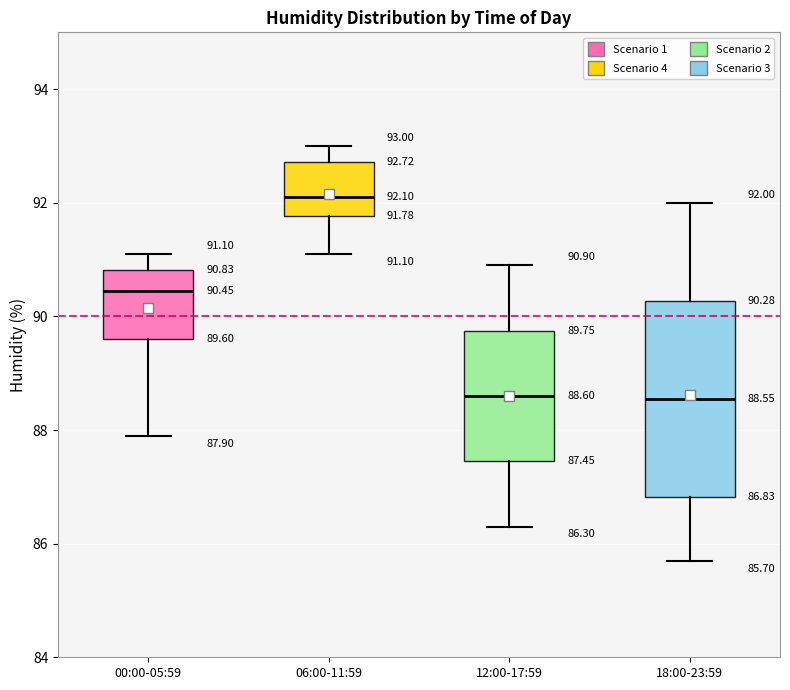

Which box's median line is the highest?

06:00-11:59